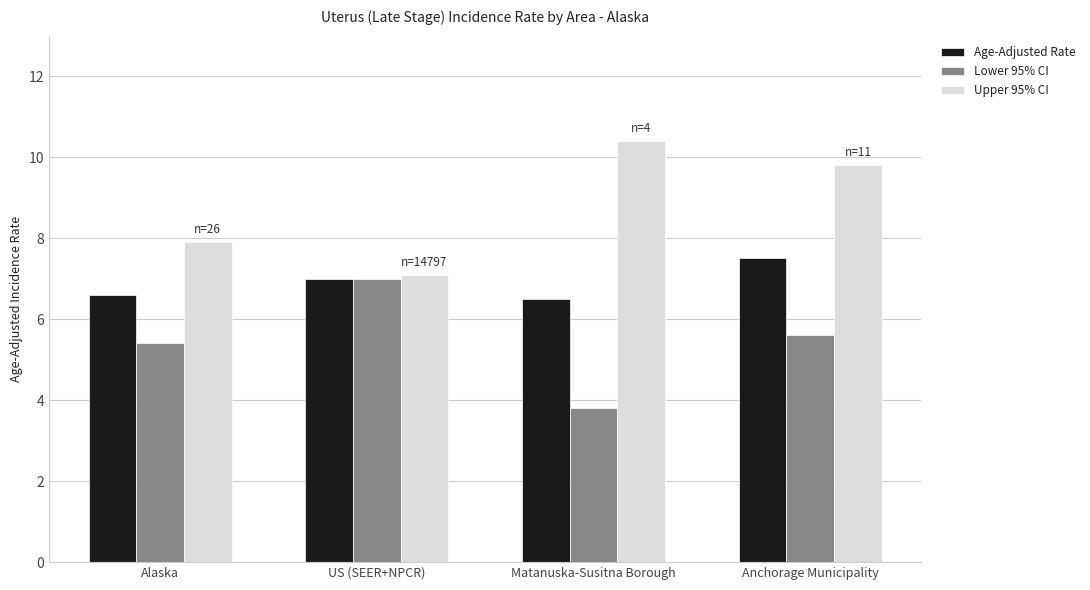

How many groups of bars are there?

4